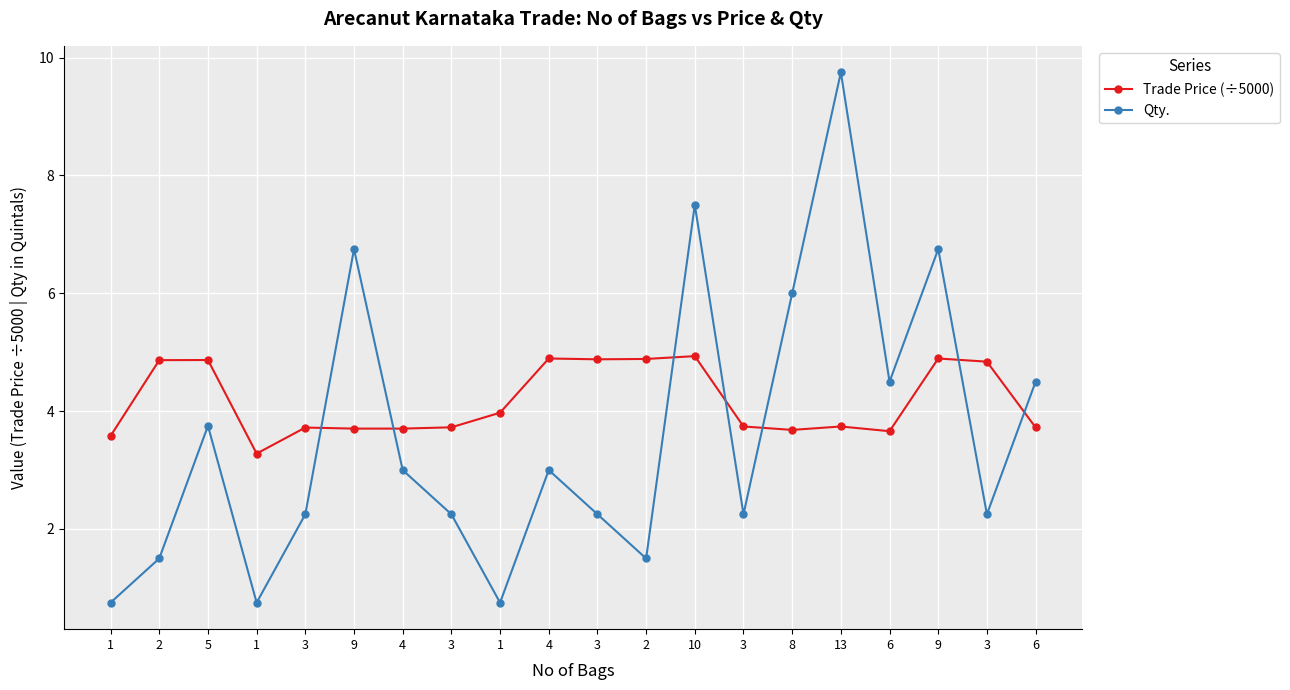

How many lines are shown in the chart?

2